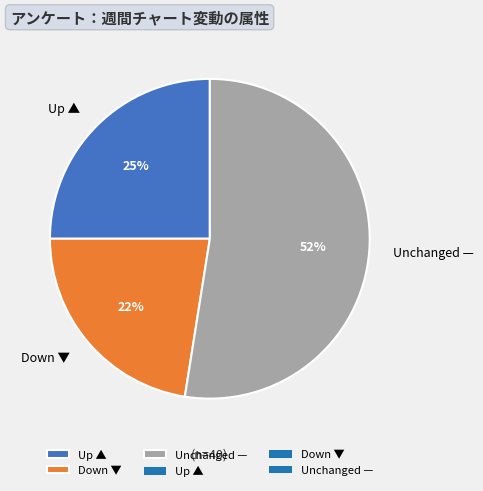

Which has a higher value, Unchanged — or Up ▲?

Unchanged —